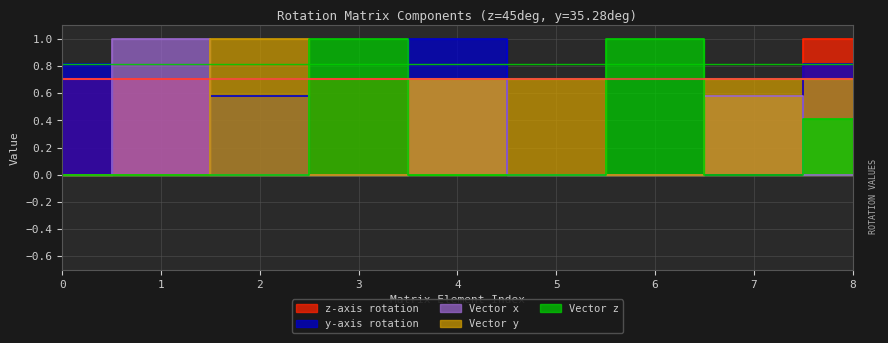

What is the difference between the maximum and second lowest values in the Vector z series?

1.0